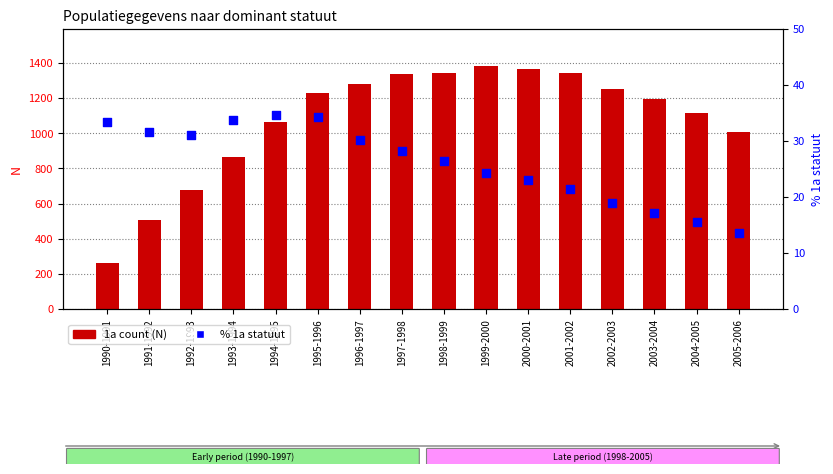

Which series reaches the minimum Y coordinate?

% 1a statuut